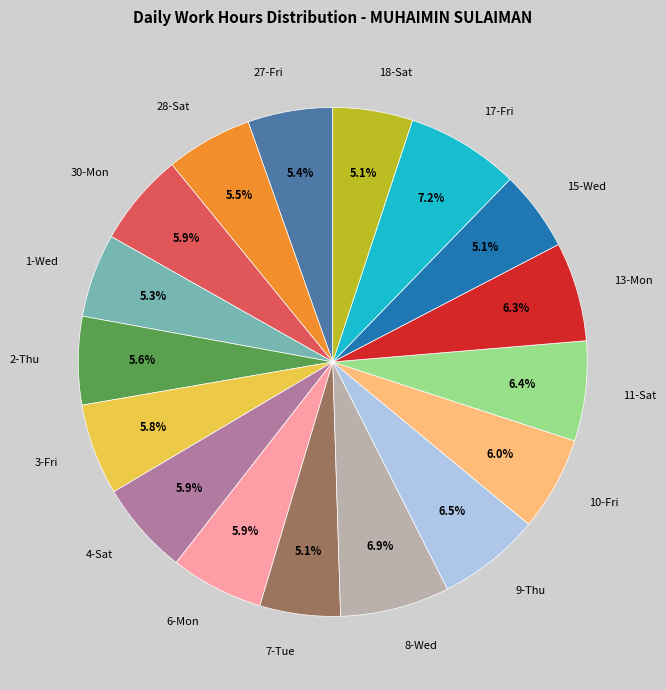

How many slices are in this pie chart?

17